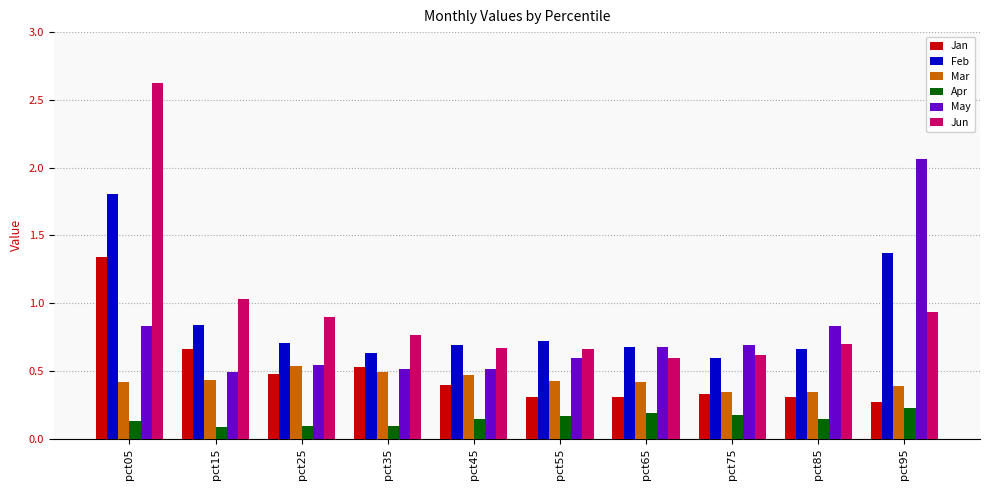

What are all the series names shown in the legend?

Jan, Feb, Mar, Apr, May, Jun